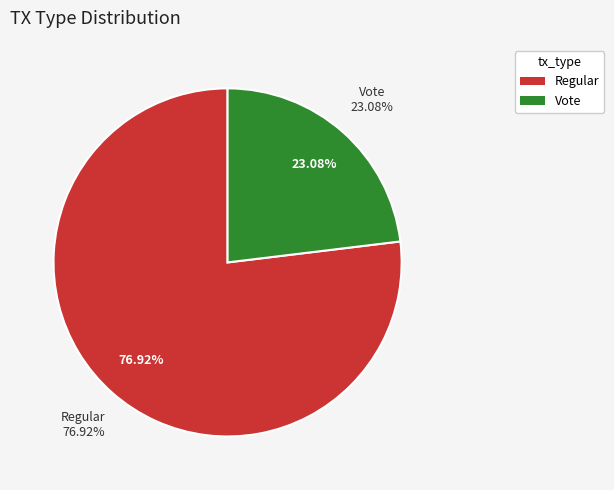

Rank the categories by value from lowest to highest.

Vote, Regular